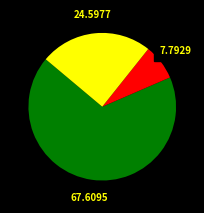

Does any single category account for the majority?

Yes